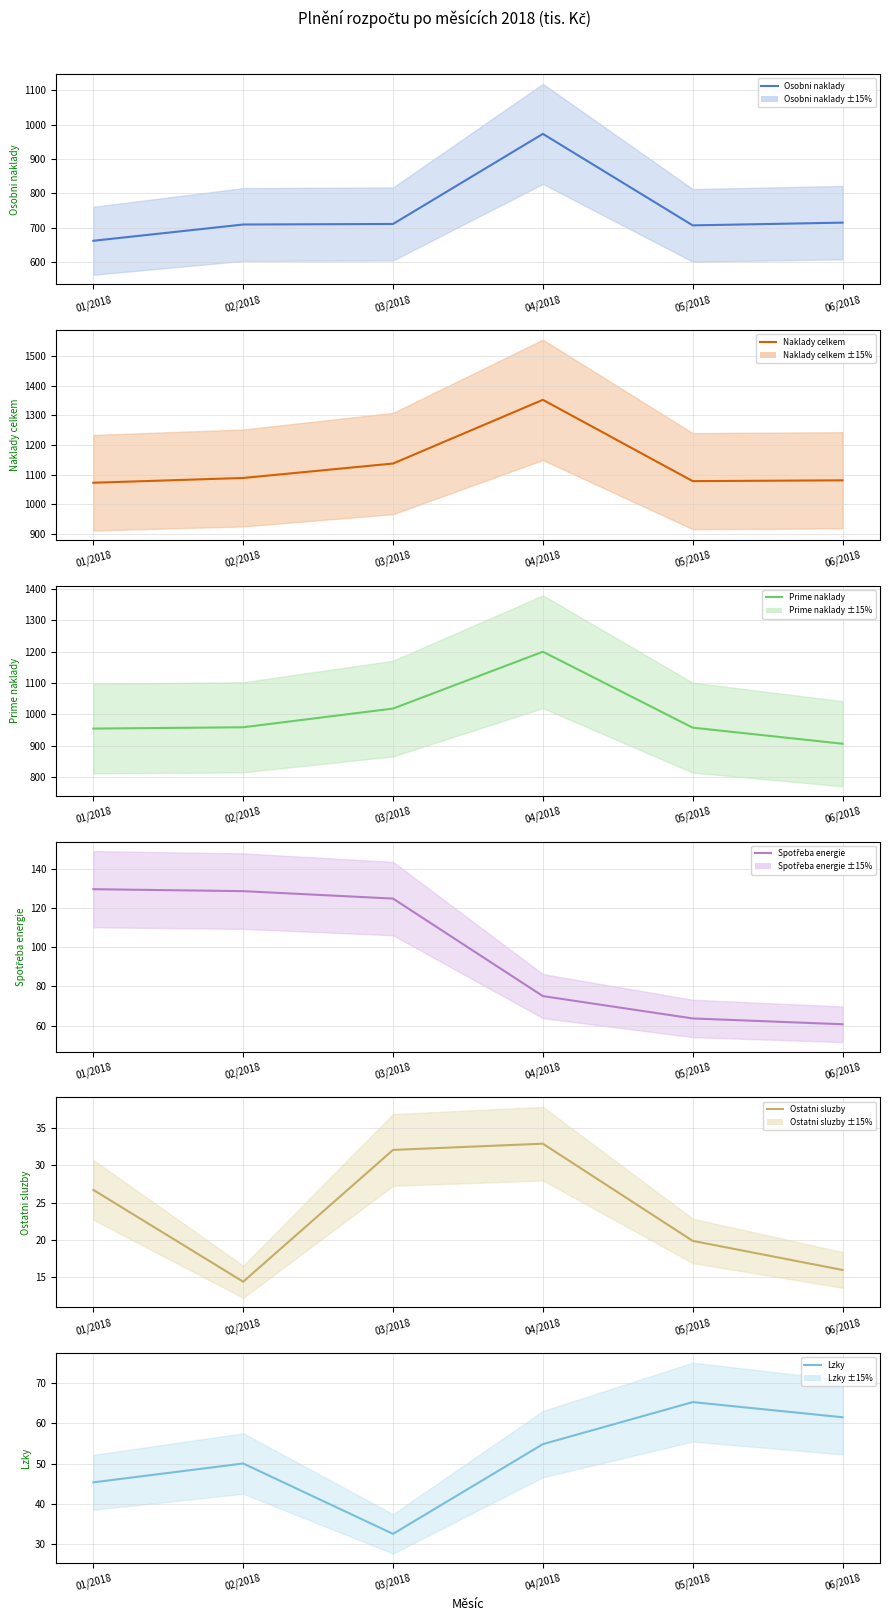

What is the highest value of the Ostatni sluzby series?

32.9